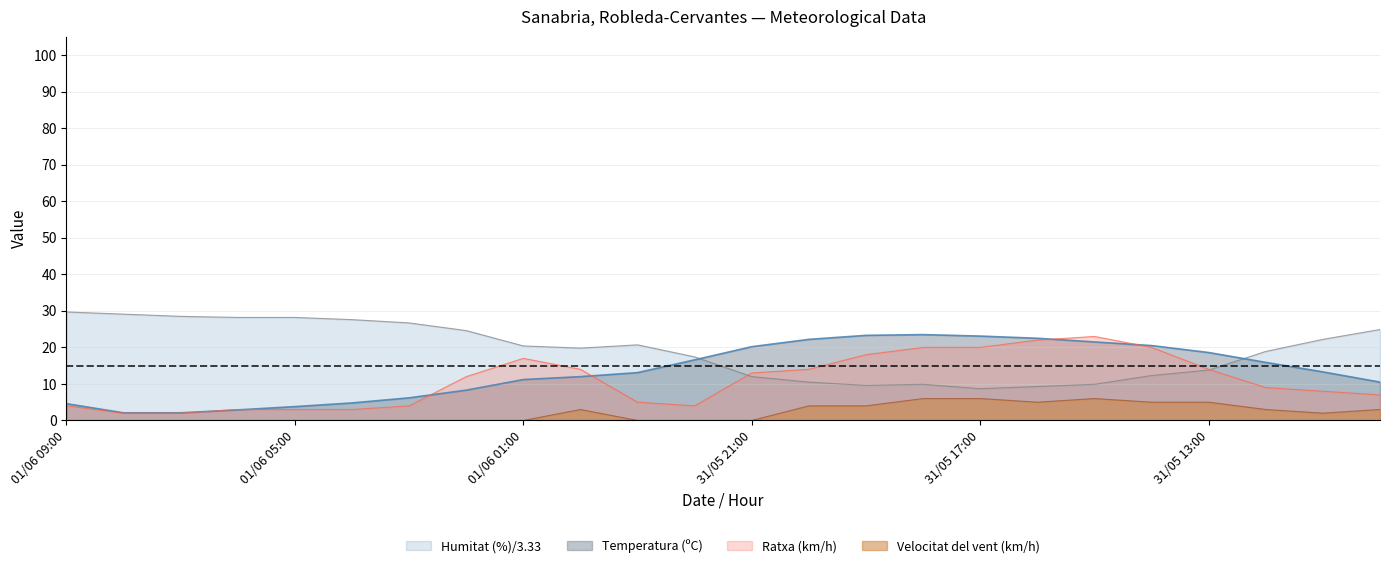

What is the difference between the maximum and minimum values in the Velocitat del vent (km/h) series?

6.0